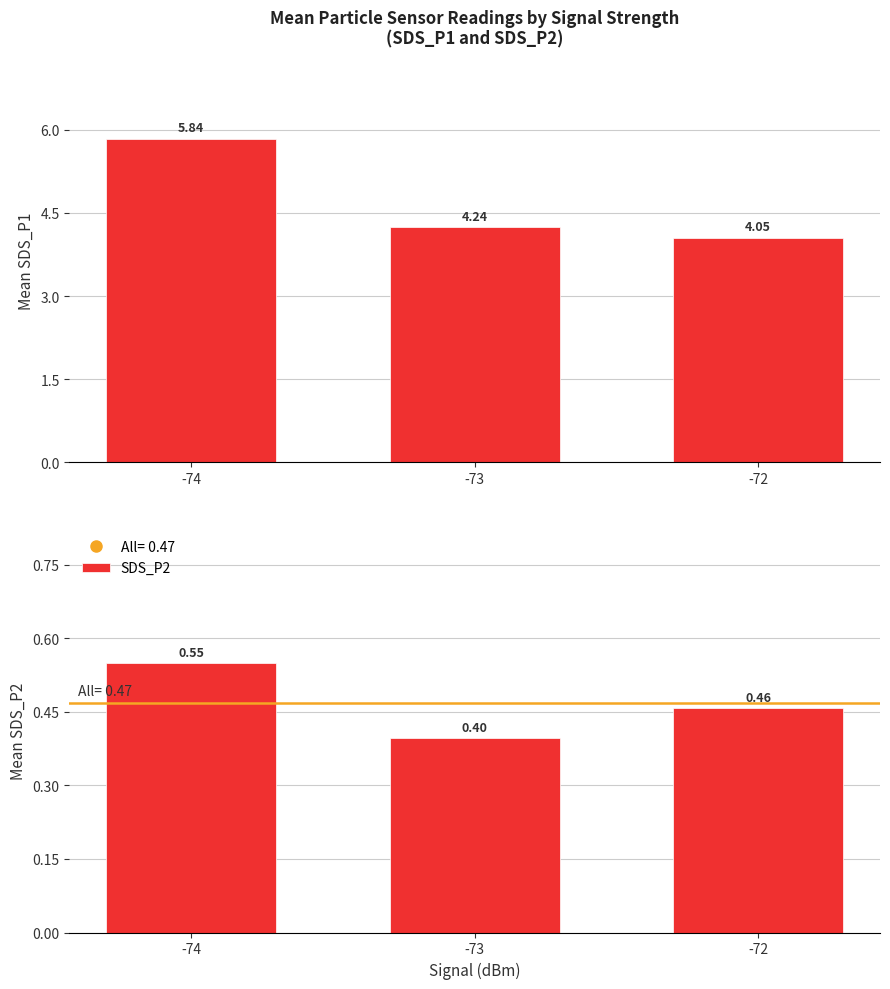

Reading right to left, what are all the values shown in this chart?

SDS_P1: 4.1	4.2	5.8
SDS_P2: 0.5	0.4	0.6